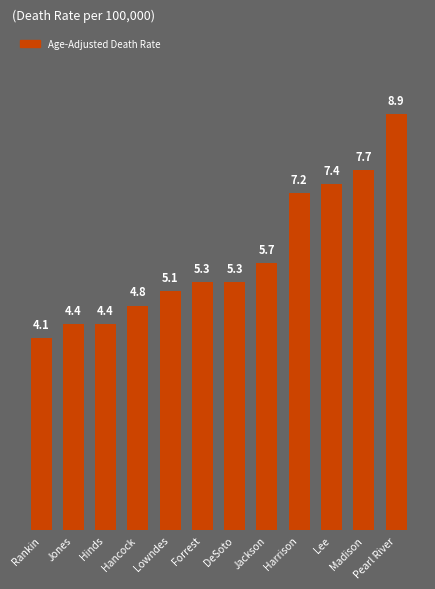

True or false: the data shows 7.7 at Madison.

True